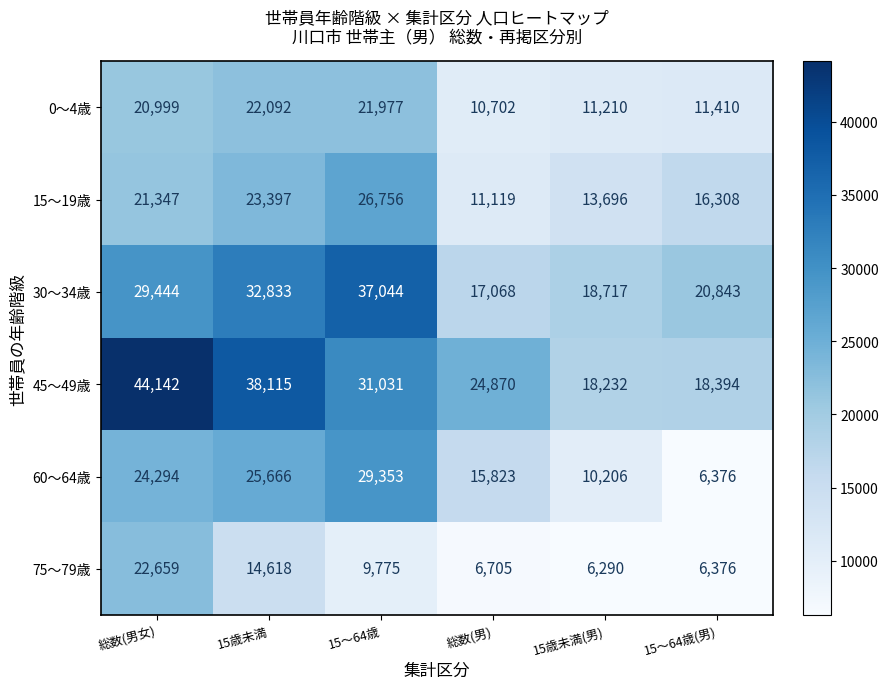

The 15～19歳 series shows 30813 at 総数(男女). True or false?

False